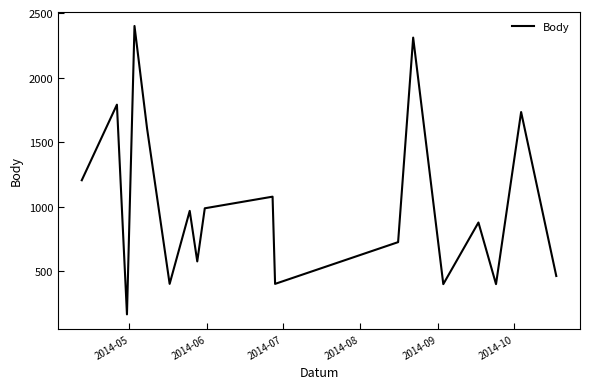

What is the smallest value displayed?

168